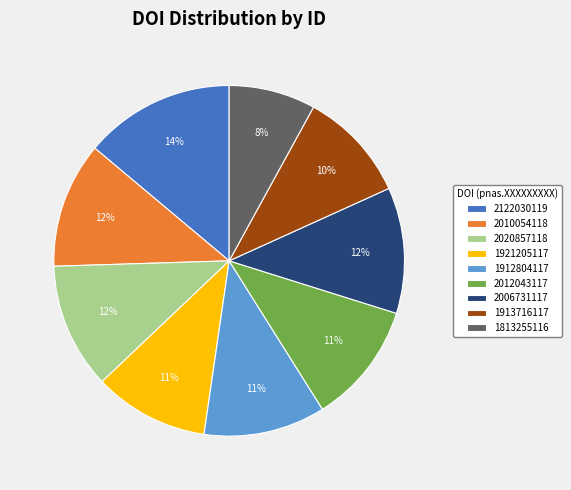

What percentage is the 2122030119 slice, to the nearest percent?

14%